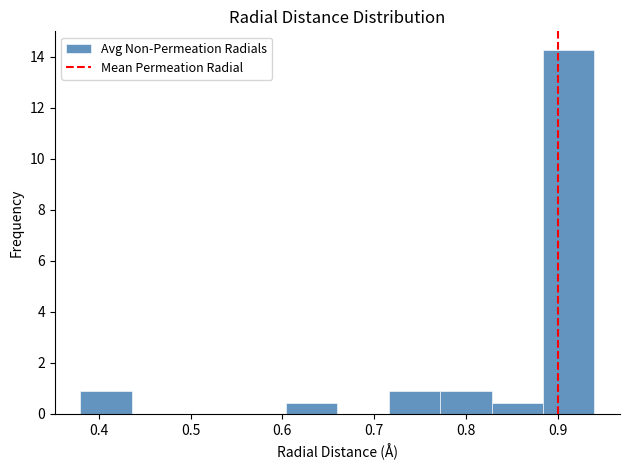

Reading left to right, list every bar in this chart as the range it spans on the x-axis followed by its height. Neither the bar edges nor the heights are printed on the chart, so give them approximately, as read against the axes.

0.380 to 0.436: 0.8
0.436 to 0.492: 0
0.492 to 0.548: 0
0.548 to 0.604: 0
0.604 to 0.660: 0.4
0.660 to 0.716: 0
0.716 to 0.772: 0.8
0.772 to 0.828: 0.8
0.828 to 0.884: 0.4
0.884 to 0.940: 14.2